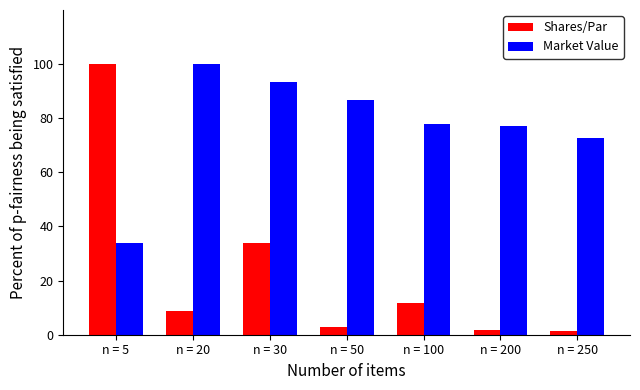

The Market Value series shows 78.0 at n = 100. True or false?

True